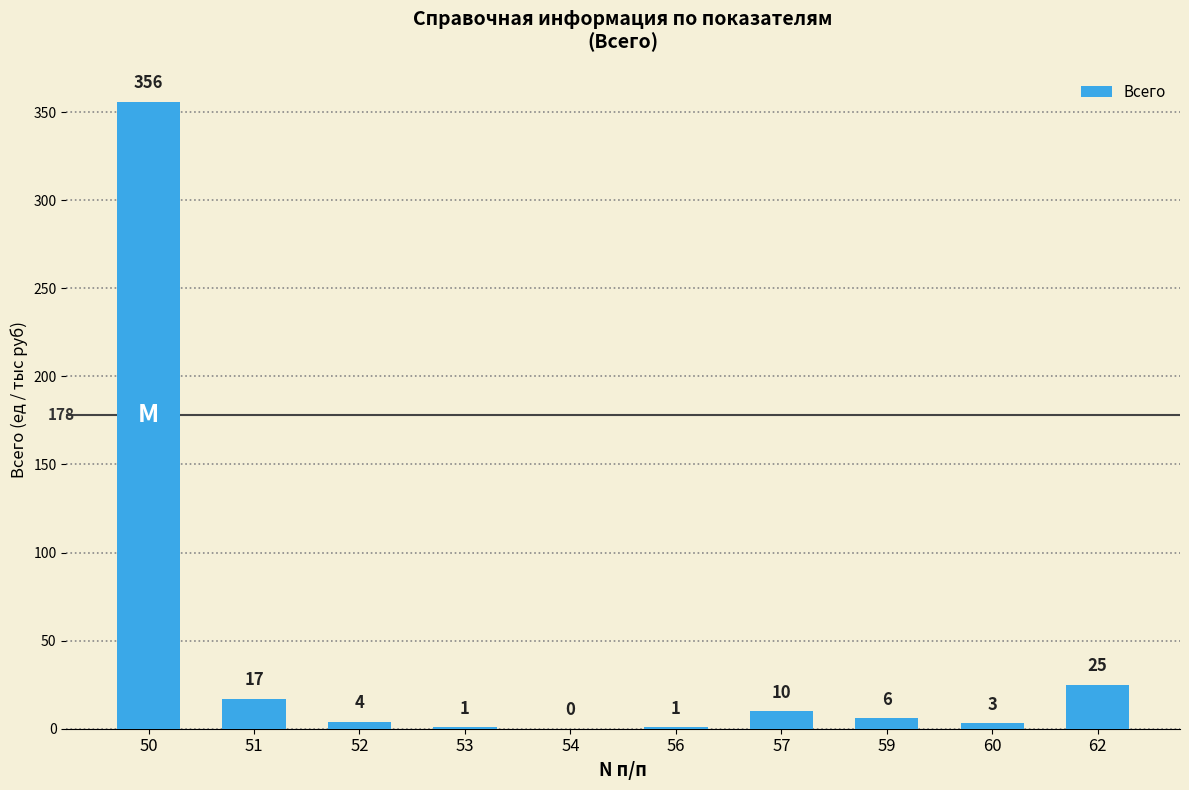

What is the greatest value displayed?

356